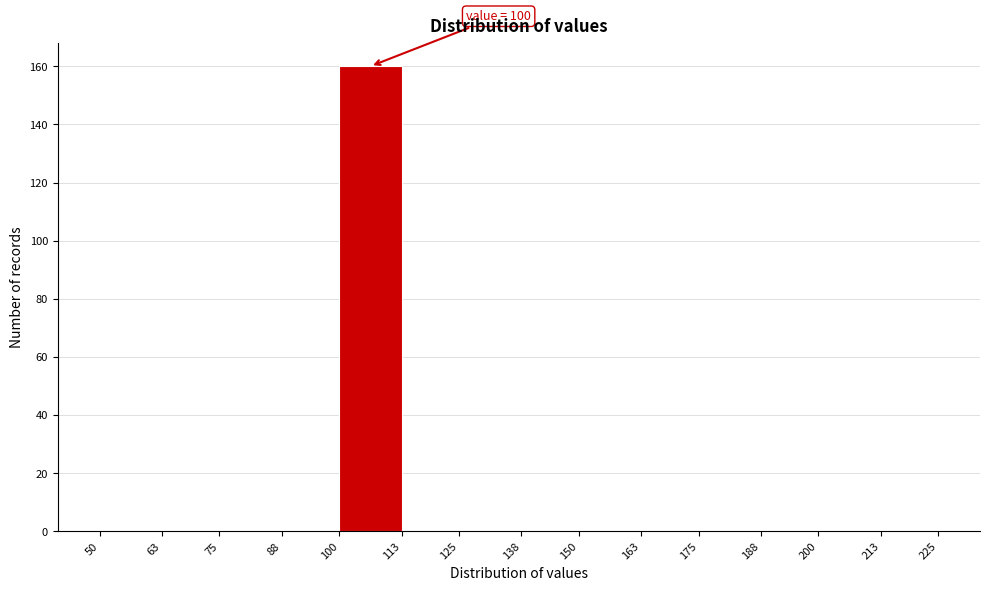

Over which range of the x-axis is the bar tallest?

100 to 113